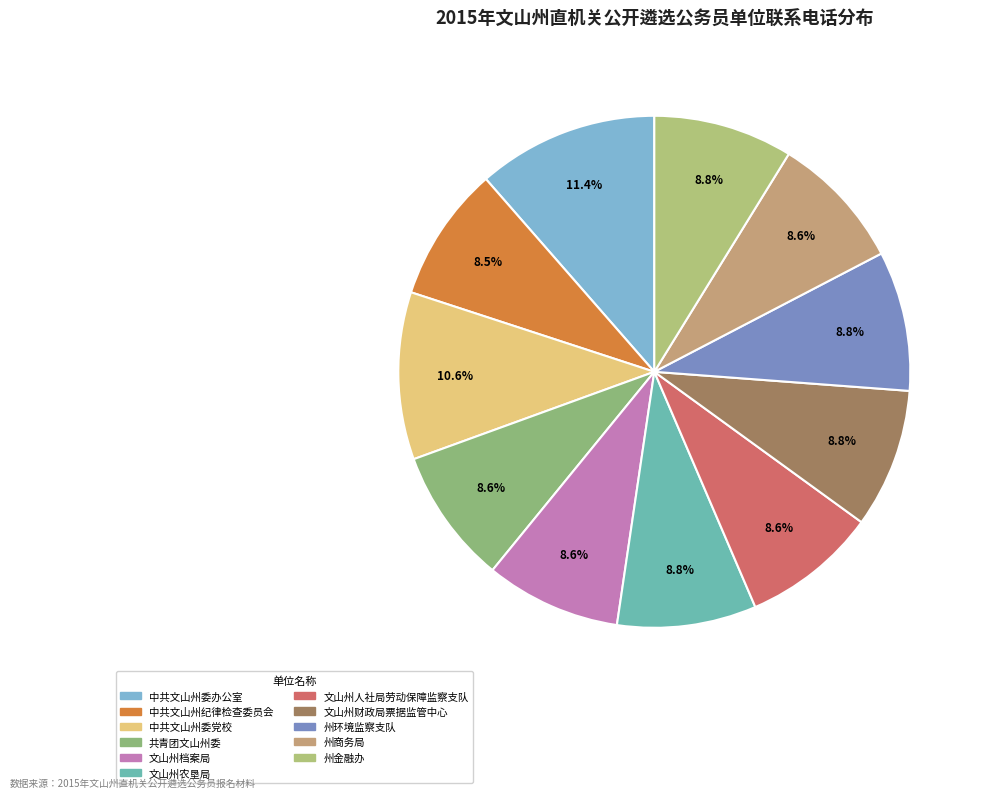

How many slices are in this pie chart?

11